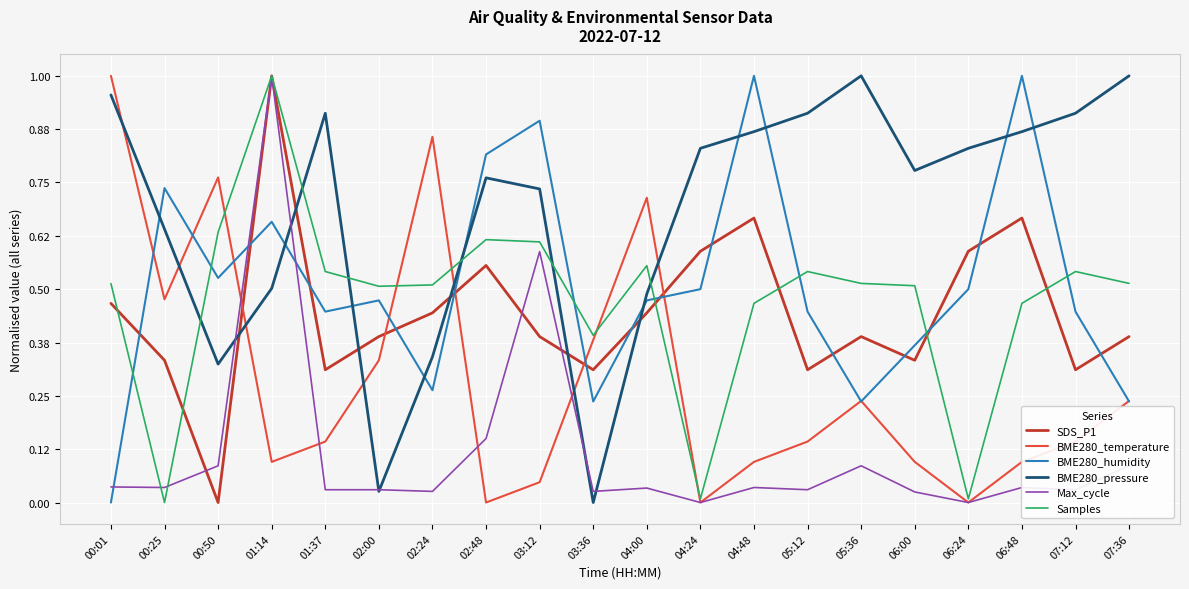

Is it true that Samples equals 0.3 at 00:50?

False